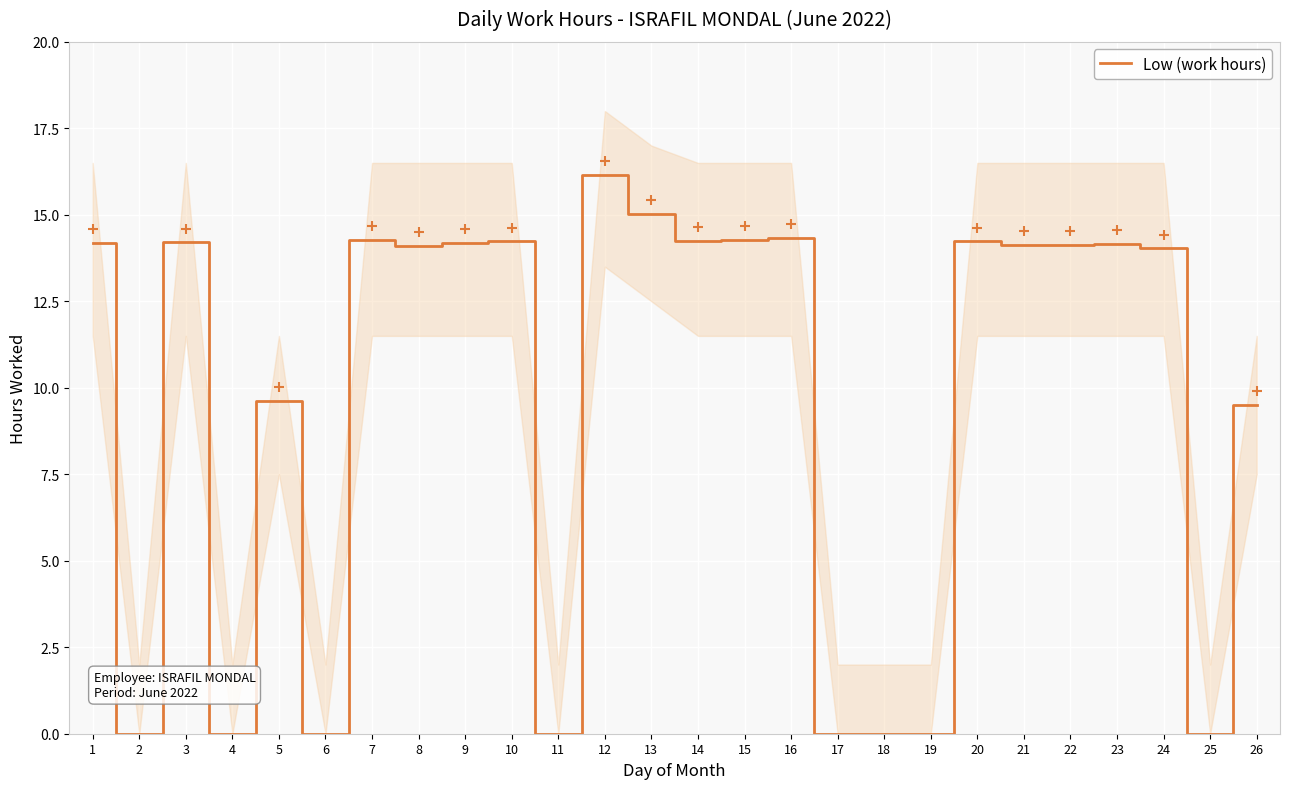

True or false: Low (work hours) has a value of 0.0 at 18.

True